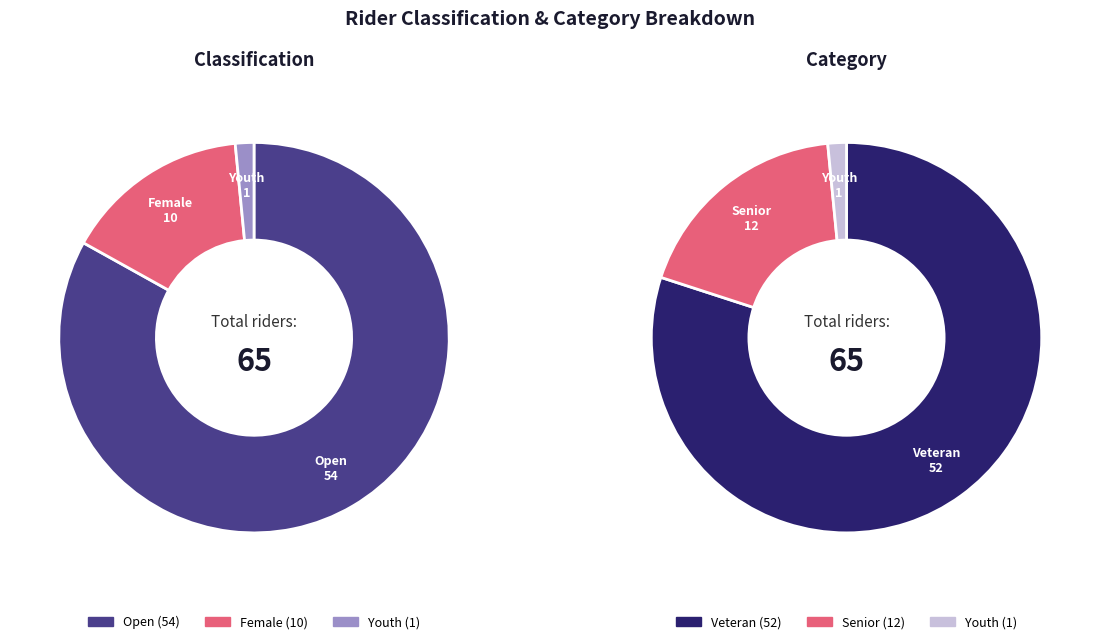

How many segments does this pie chart have?

3